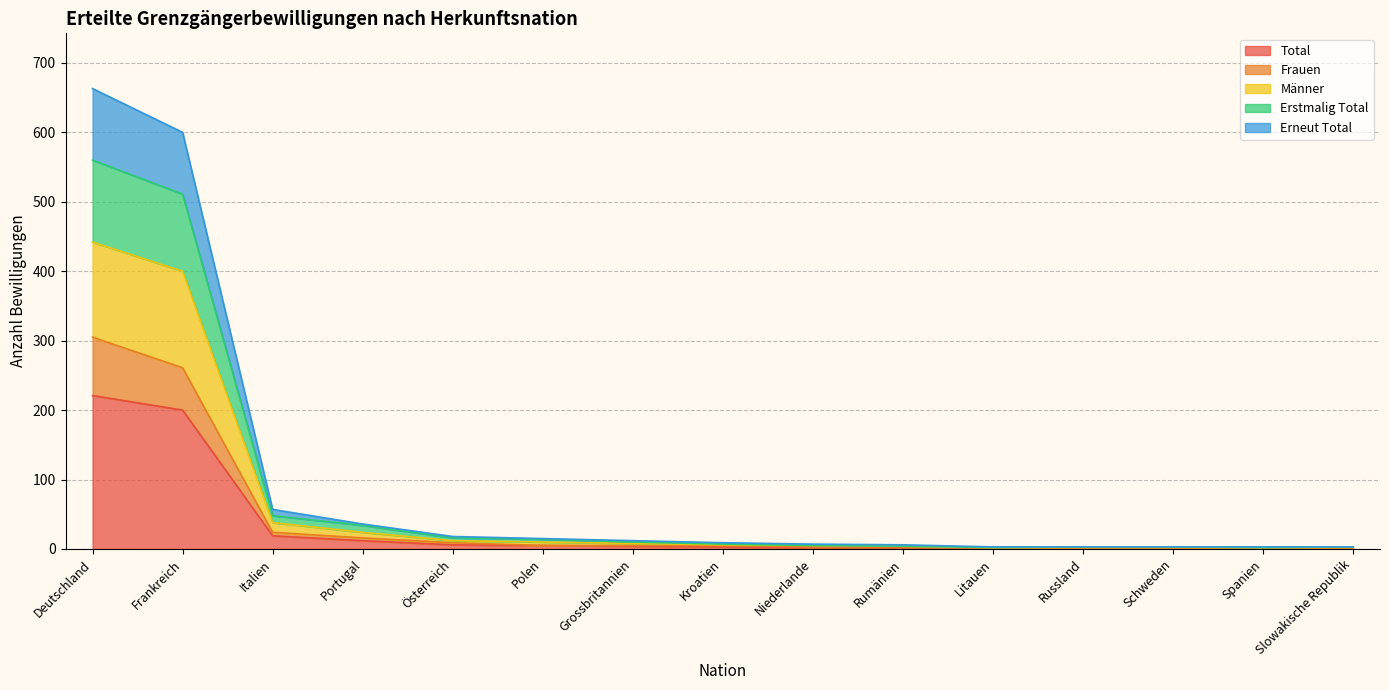

Which label corresponds to the smallest value in the chart?

Litauen